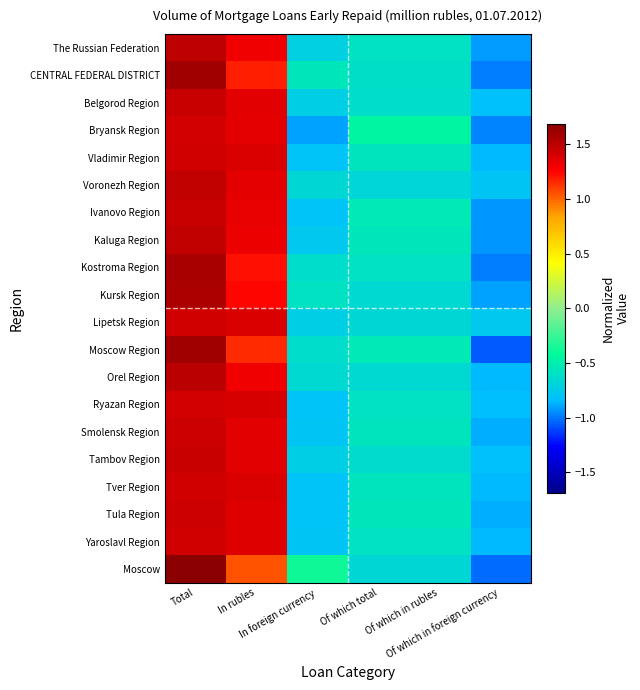

At how many categories does at least one series exceed 0?

2